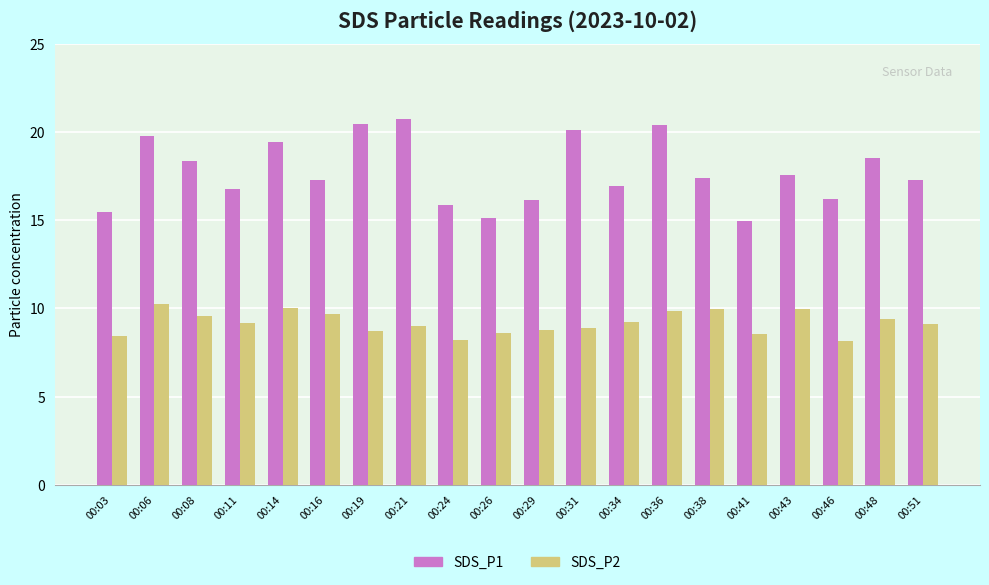

What is the sum of the SDS_P1 values at 00:26 and 00:51?

32.4